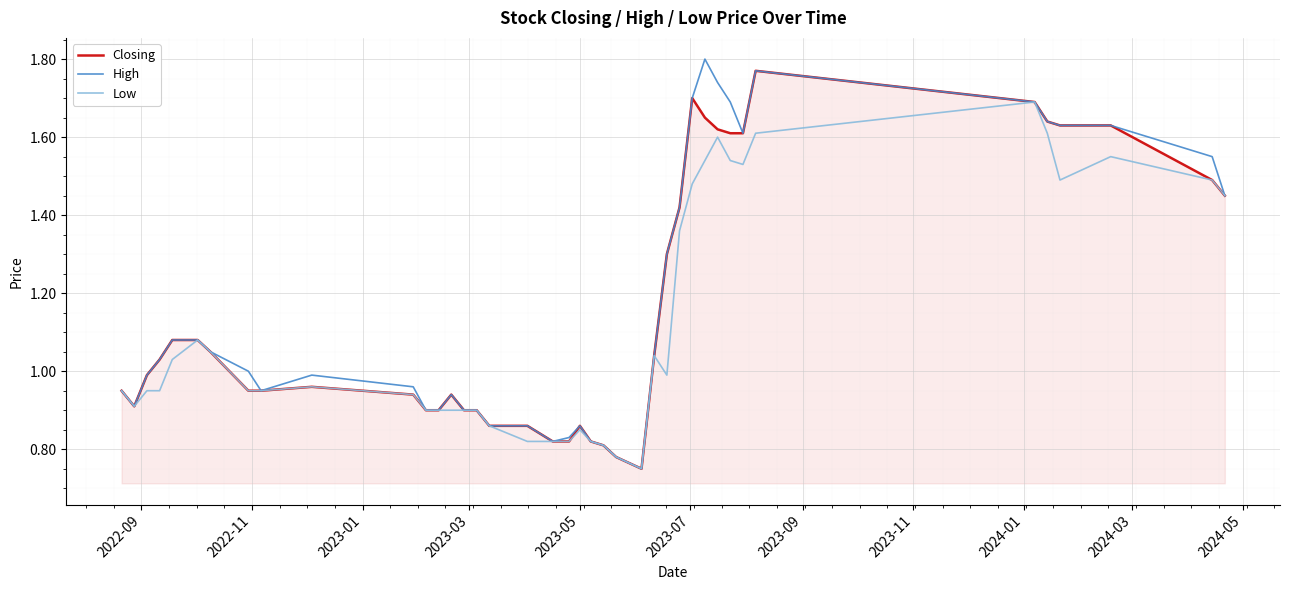

Rank the series by their maximum value, from lowest to highest.

Low, Closing, High